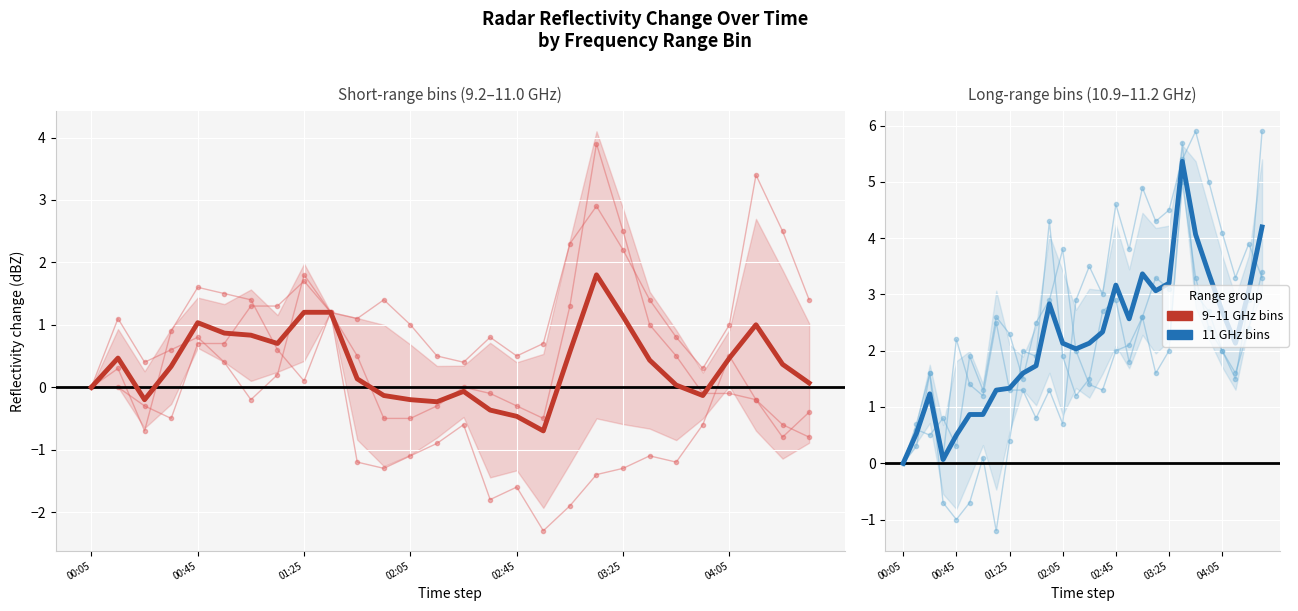

Does the chart display data point markers on the line(s)?

No